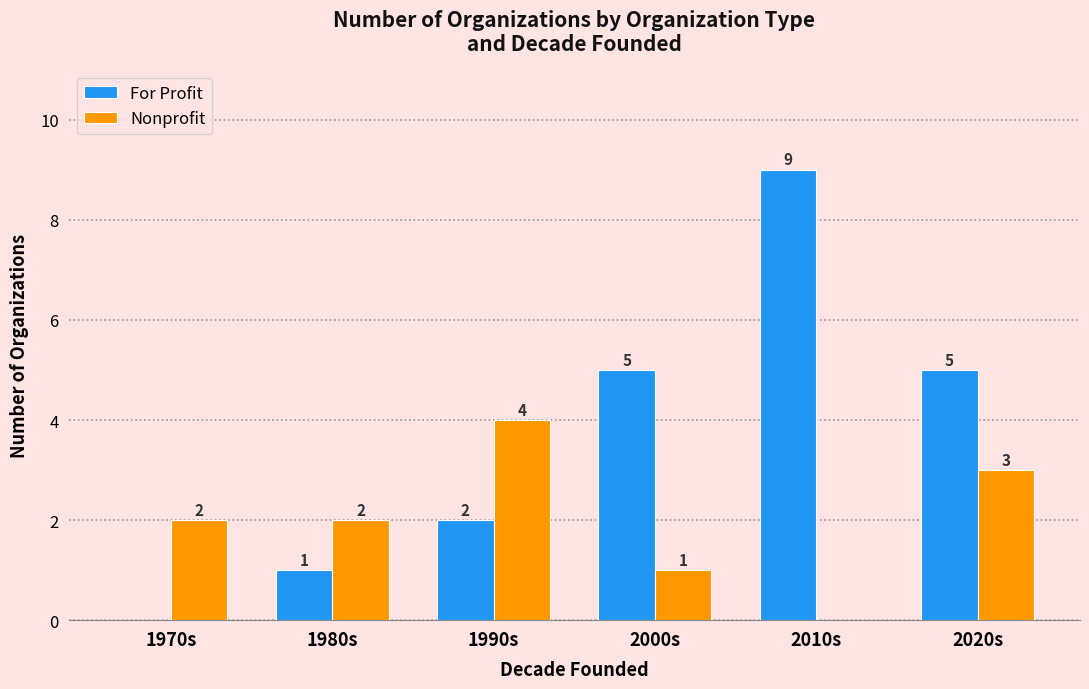

The Nonprofit series shows 2 at 1990s. True or false?

False